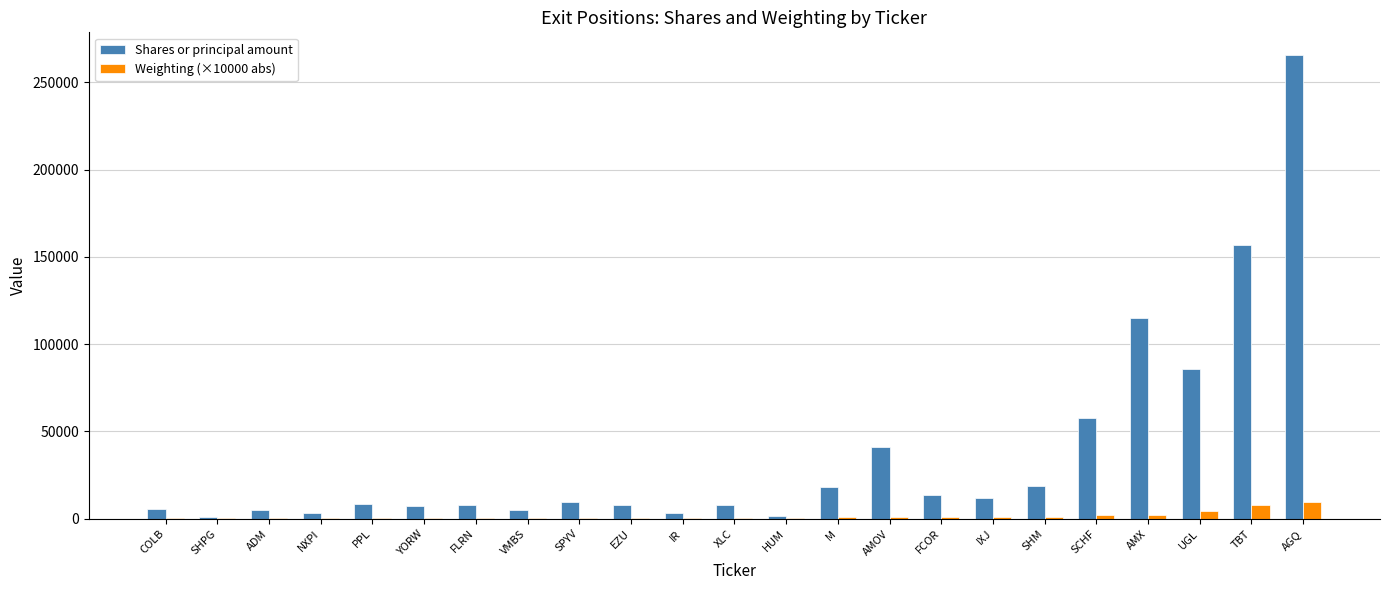

What are all the series names shown in the legend?

Shares or principal amount, Weighting (×10000 abs)